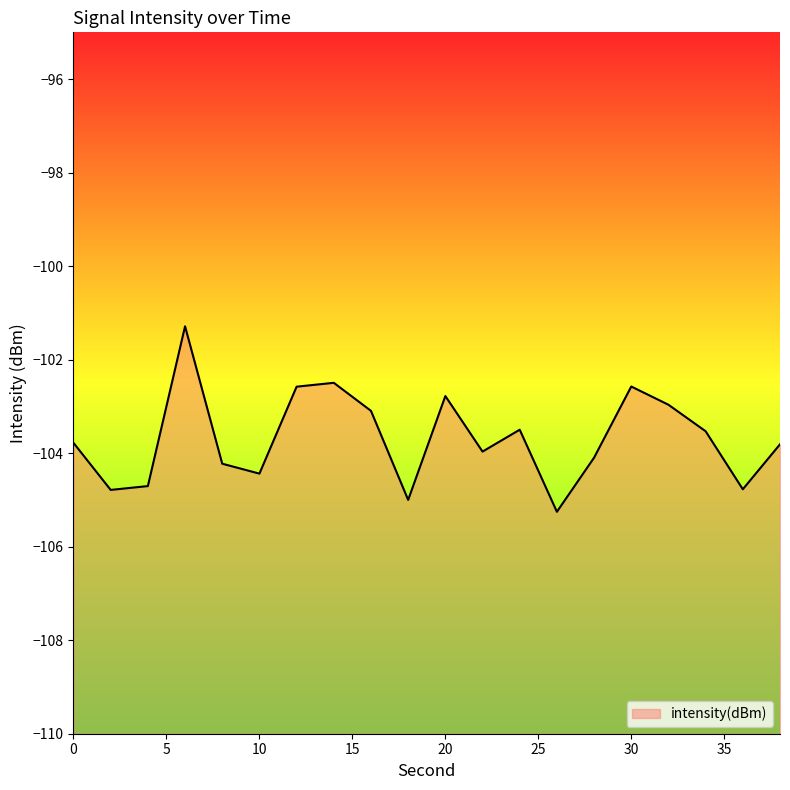

At which label does the data first exceed -103?

6